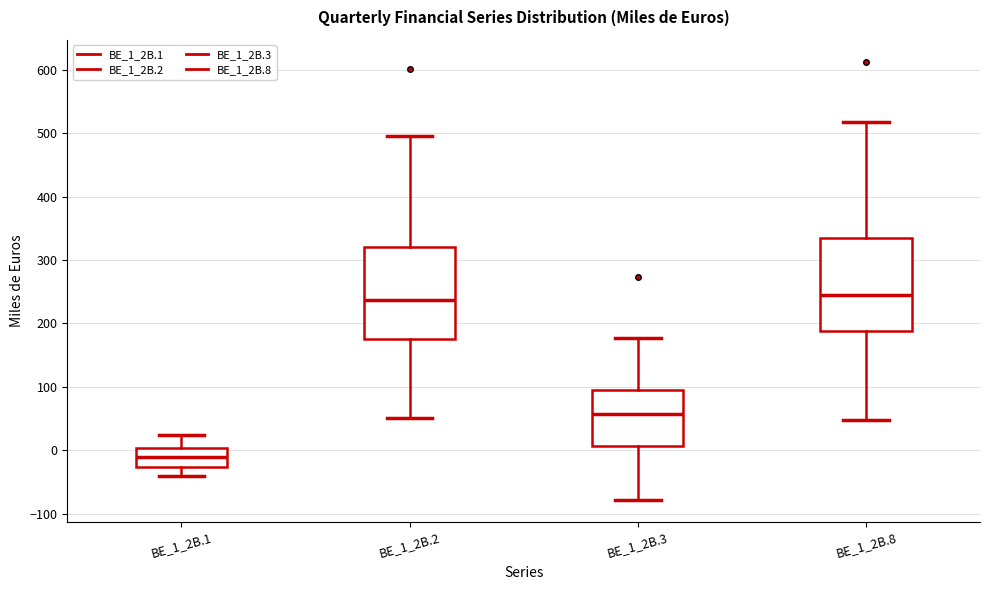

Reading left to right, read every box against the y-axis: the position of its median line, the range the box covers, and the ends of its whiskers. The values are not printed on the chart, so give them approximately, as read against the axis.

BE_1_2B.1: median -10, box -30 to 0, whiskers -40 to 20
BE_1_2B.2: median 240, box 180 to 320, whiskers 50 to 500
BE_1_2B.3: median 60, box 10 to 100, whiskers -80 to 180
BE_1_2B.8: median 240, box 190 to 330, whiskers 50 to 520